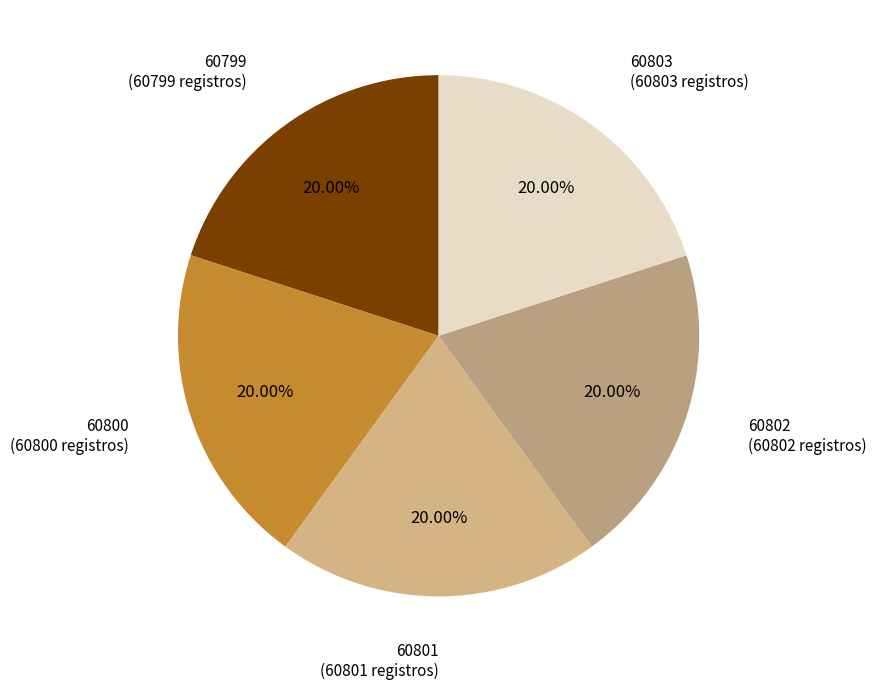

What portion of the pie excludes 60803?

80.0%